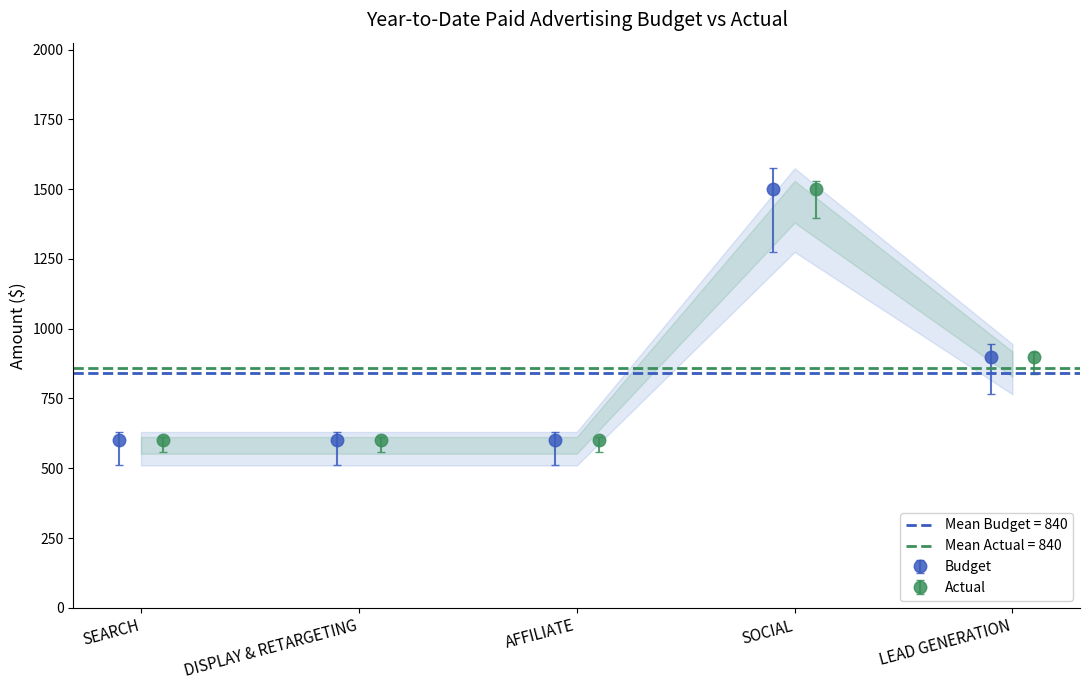

At how many categories does at least one series exceed 1336?

1